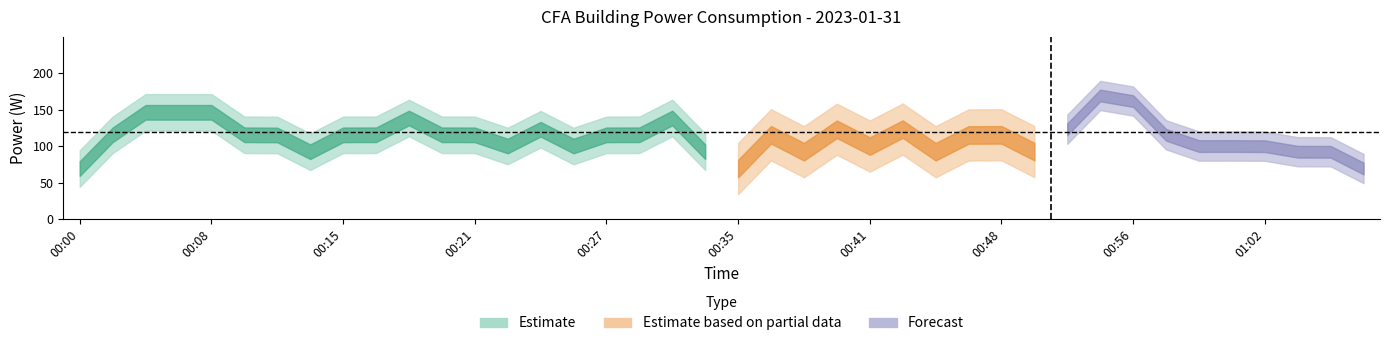

How many lines are shown in the chart?

1